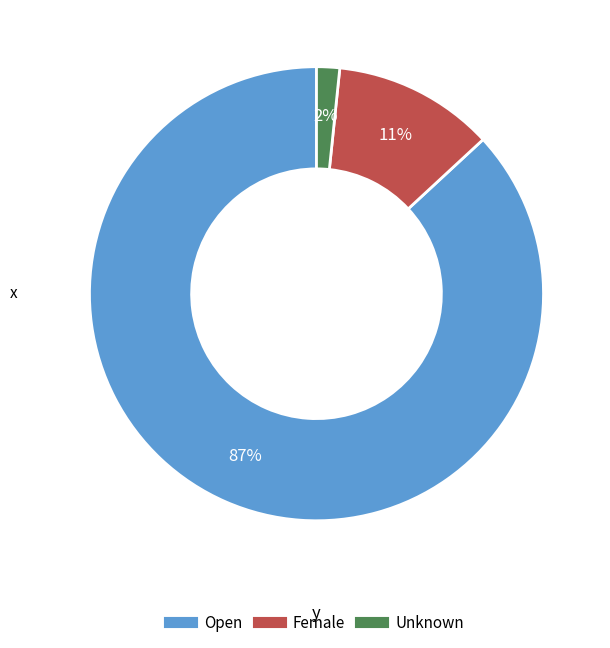

What percentage is the Unknown slice, to the nearest percent?

2%